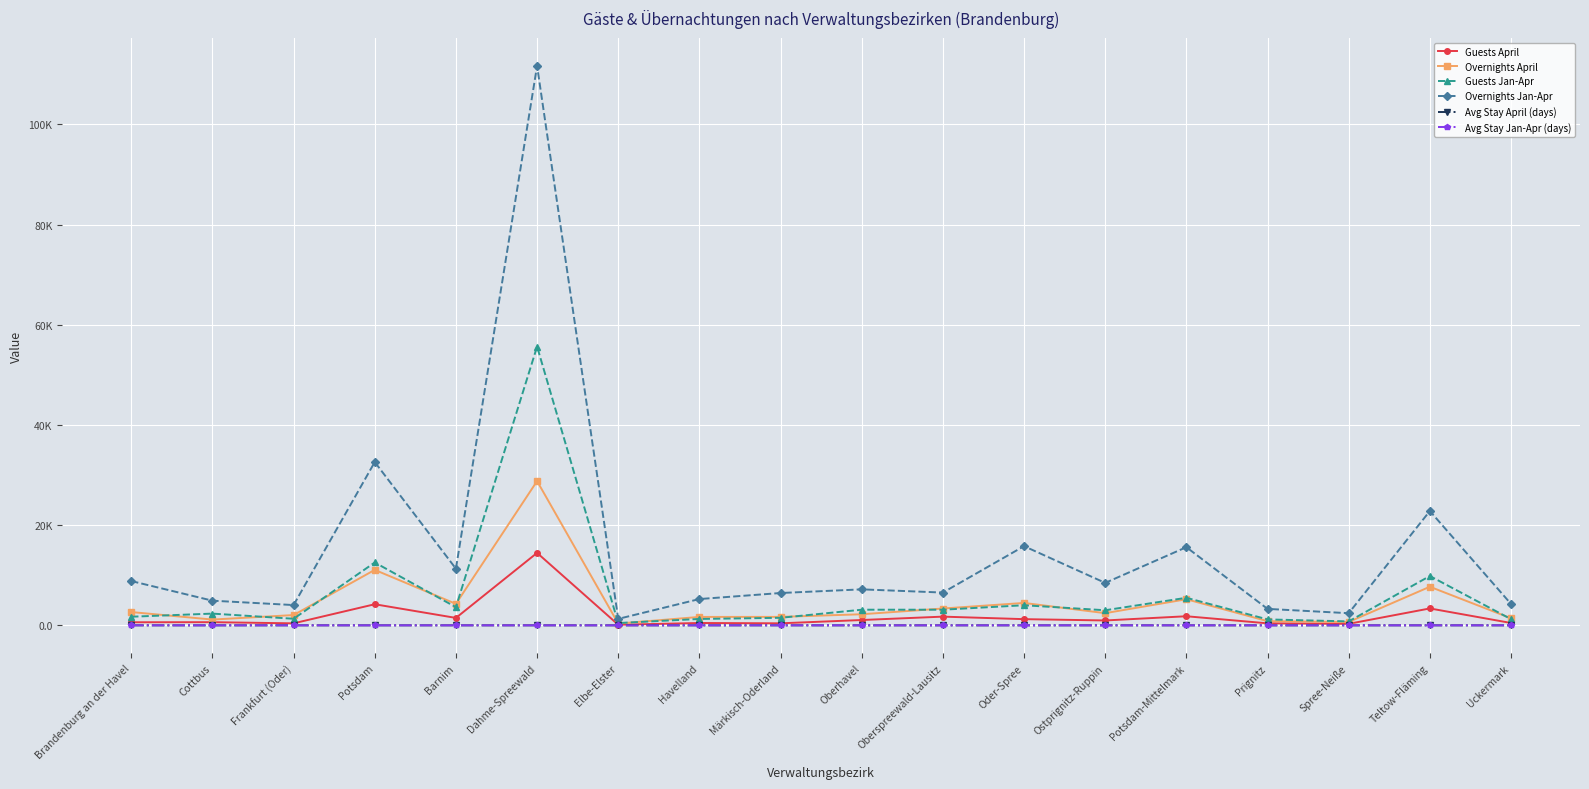

How many intersections are there between Guests Jan-Apr and Overnights April?

10